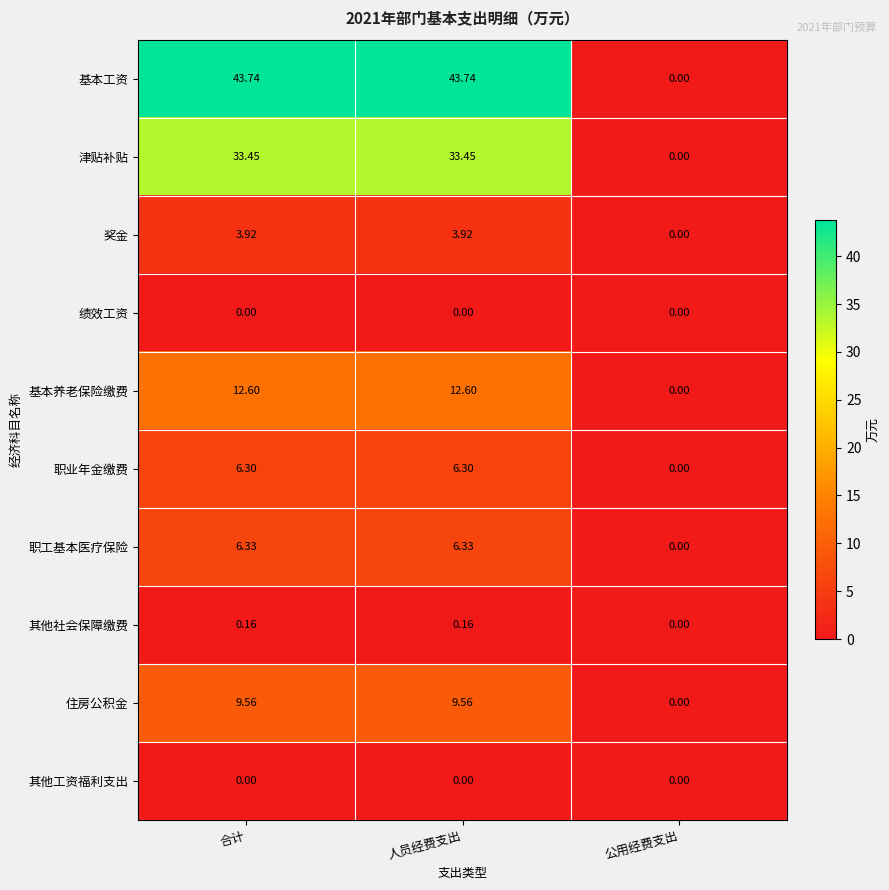

What is the maximum value shown in the chart?

43.7